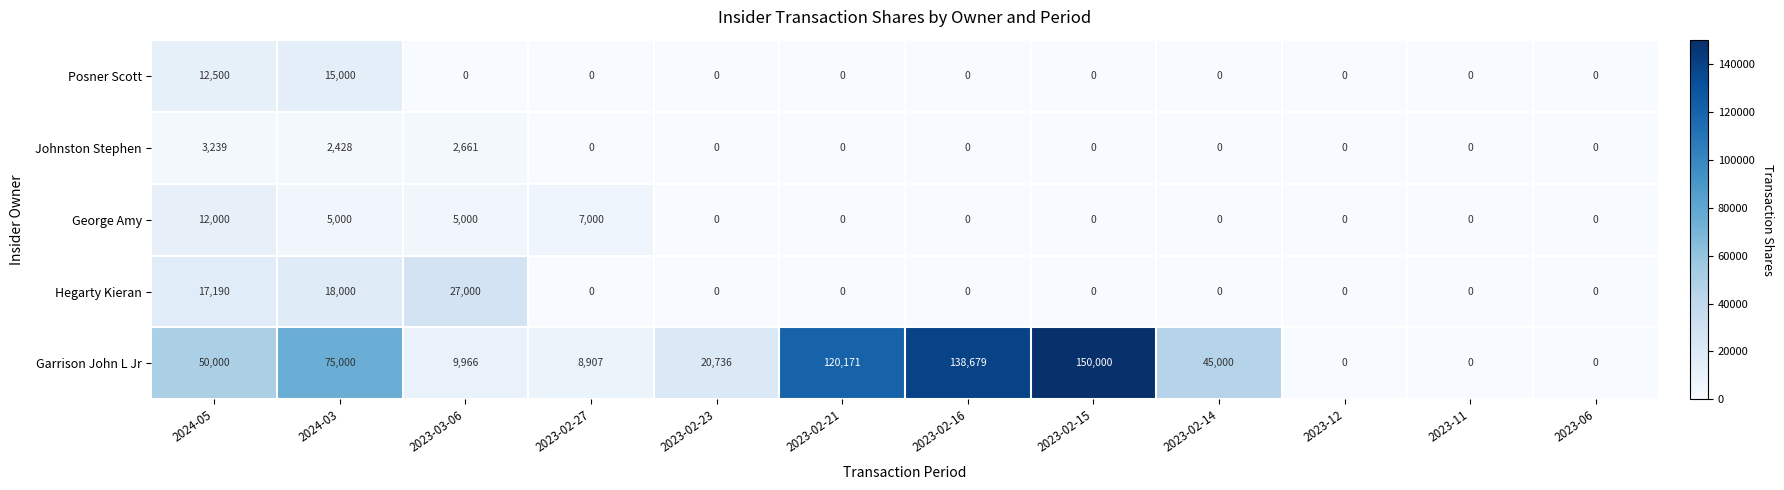

What is the greatest value displayed?

150000